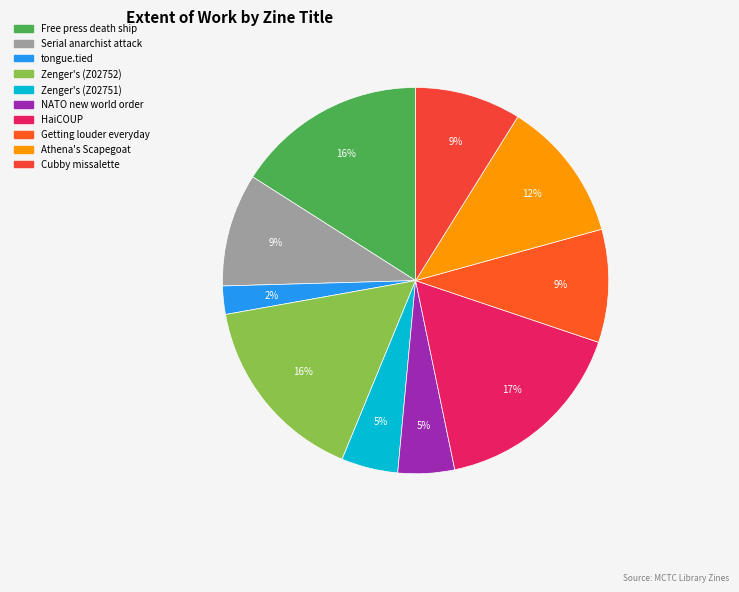

True or false: Zenger's (Z02752) accounts for 16% of the total.

True